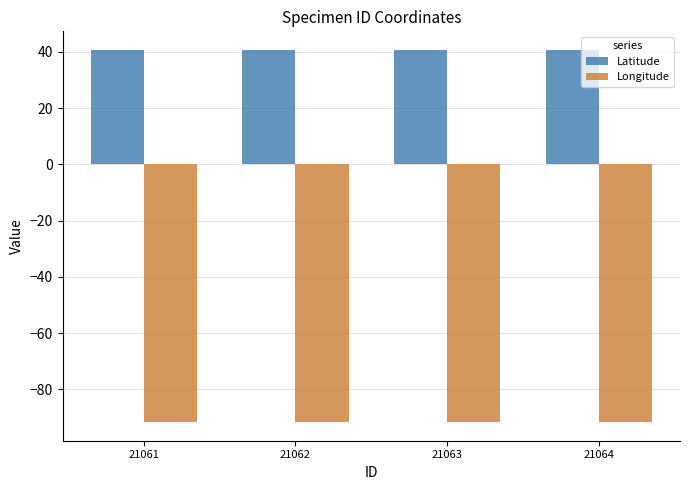

Rank the series at 21063 from highest to lowest value.

Latitude, Longitude